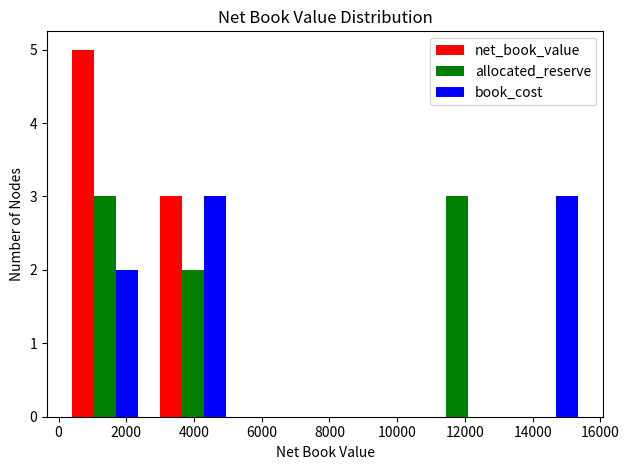

Reading left to right, transcribe this chart: for each range on the x-axis, give the height of each series' bar. Neither the bar edges nor the heights are printed on the chart, so give them approximately, as read against the axes.

0 to 2600: net_book_value=5	allocated_reserve=3	book_cost=2
2600 to 5200: net_book_value=3	allocated_reserve=2	book_cost=3
5200 to 7800: net_book_value=0	allocated_reserve=0	book_cost=0
7800 to 10400: net_book_value=0	allocated_reserve=0	book_cost=0
10400 to 13000: net_book_value=0	allocated_reserve=3	book_cost=0
13000 to 15600: net_book_value=0	allocated_reserve=0	book_cost=3